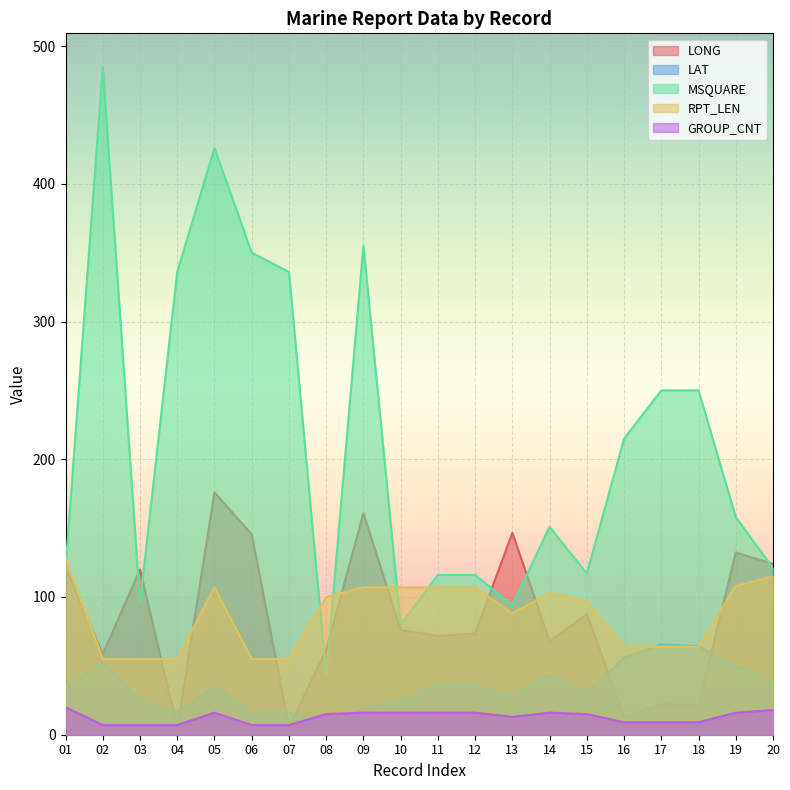

What is the difference between the maximum and minimum values in the RPT_LEN series?

73.0